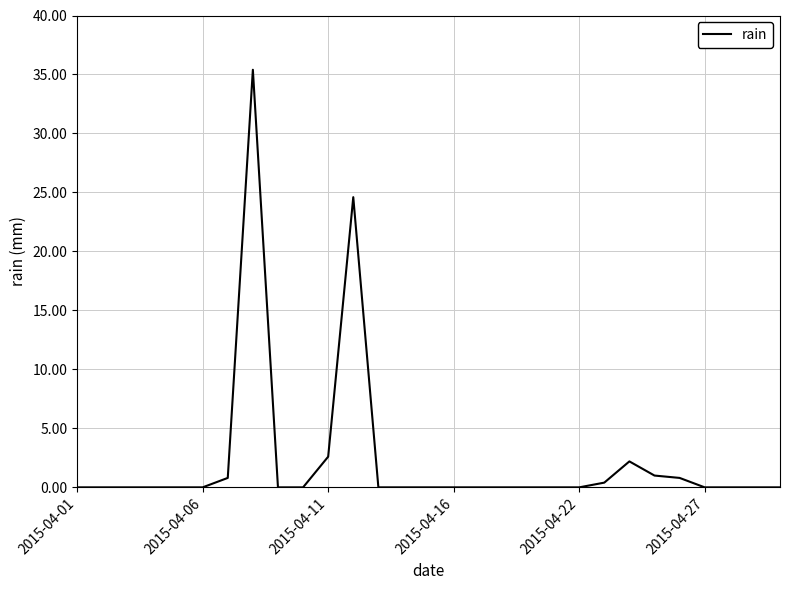

What is the maximum value shown in the chart?

35.4